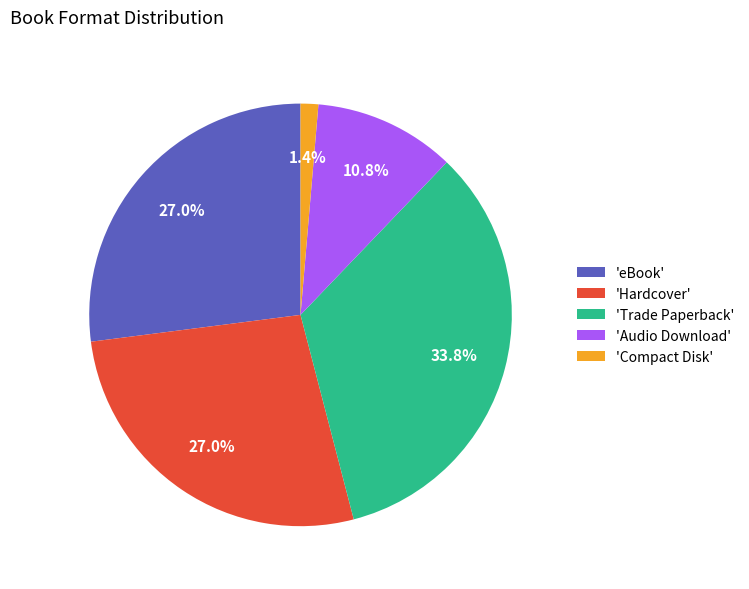

To the nearest percent, what is the difference between the largest and smallest slice percentages?

32%